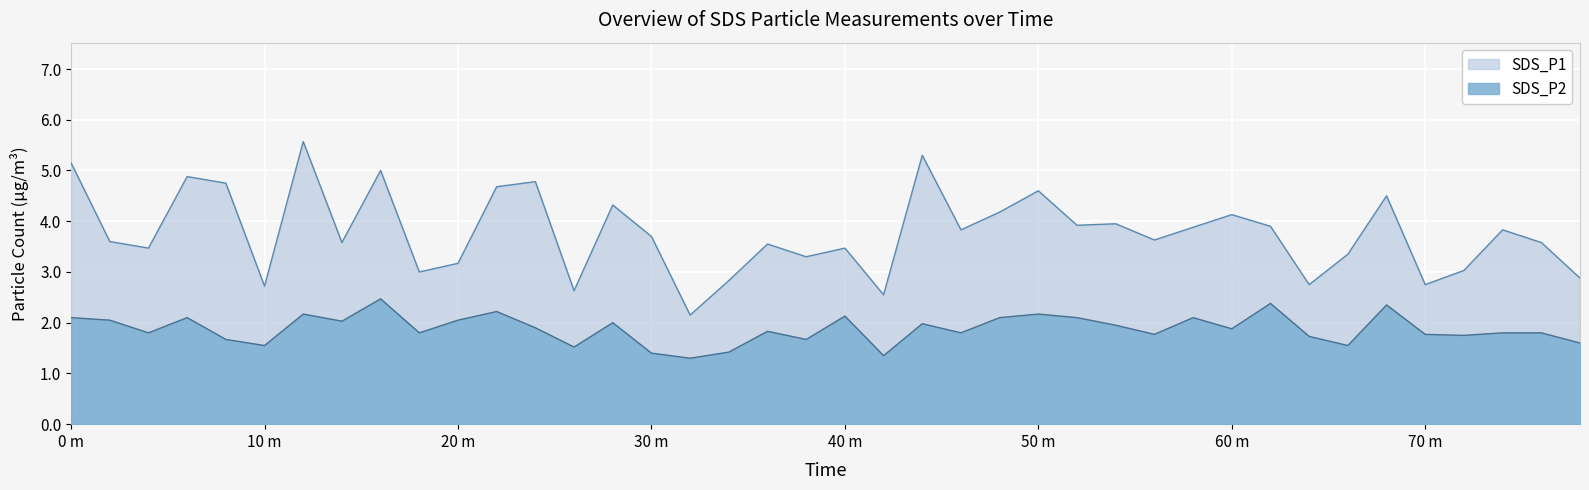

What is the maximum value for SDS_P1?

5.6